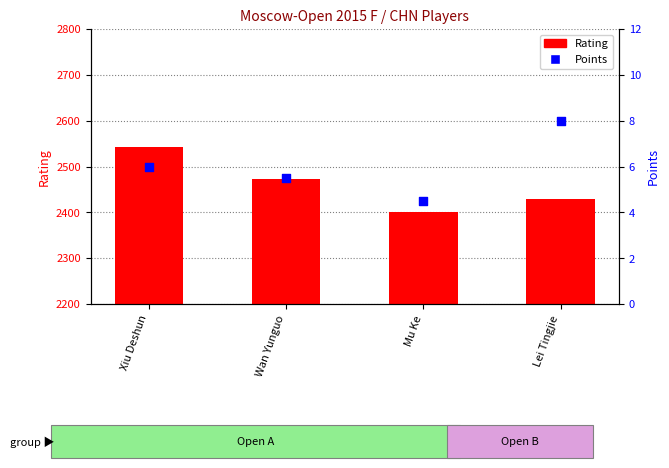

At which category is the sum across all series the highest?

Xiu Deshun